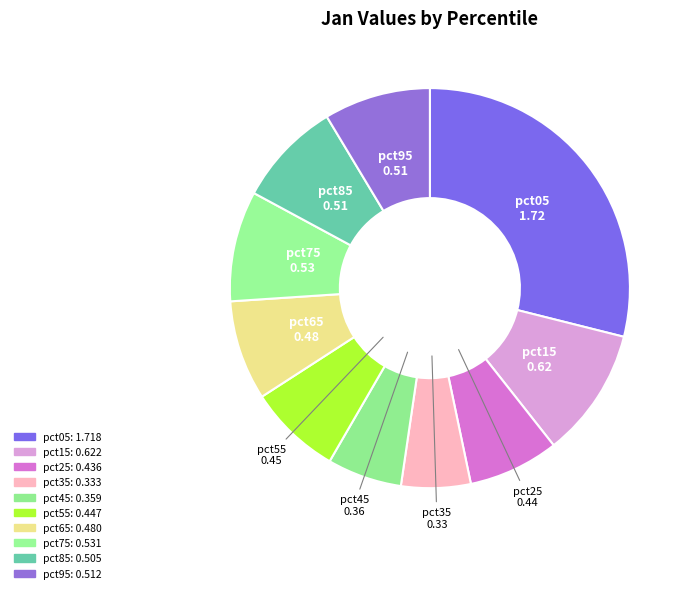

How many slices are in this pie chart?

10